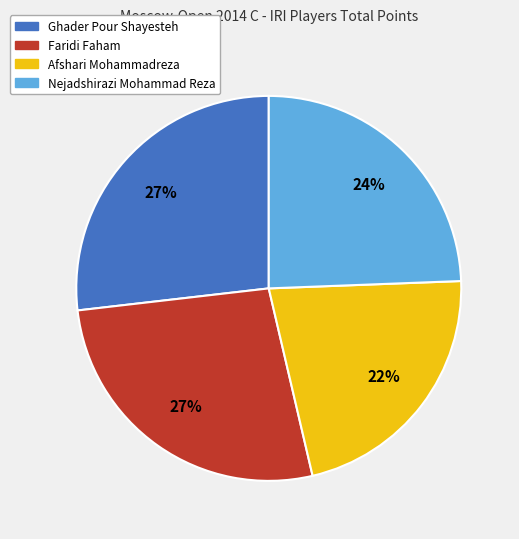

To the nearest percent, what is the average slice percentage?

25%